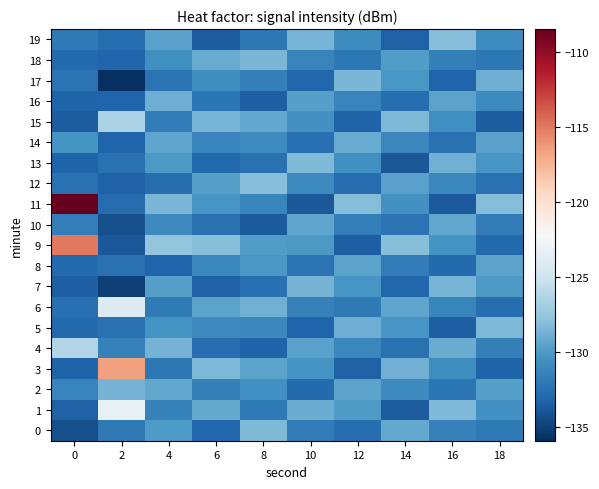

At 4, list the series in order from smallest to largest.

8, 12, 17, 3, 6, 15, 1, 10, 18, 5, 13, 0, 7, 19, 14, 2, 16, 4, 11, 9